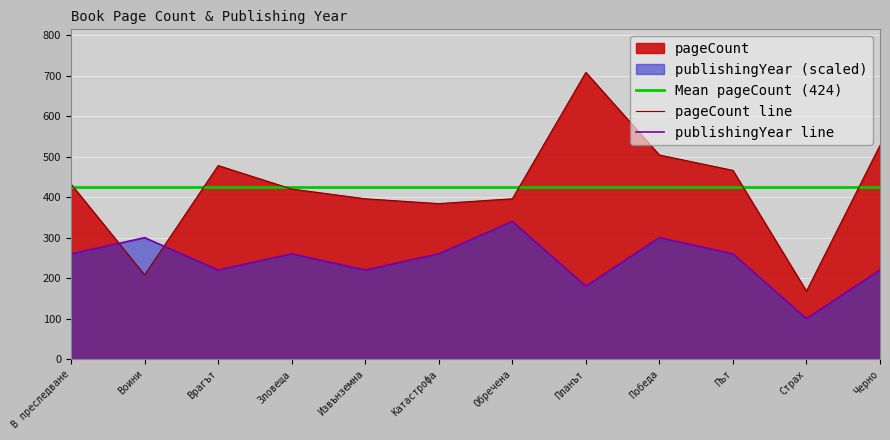

At which category does pageCount line reach its first local valley?

Воини